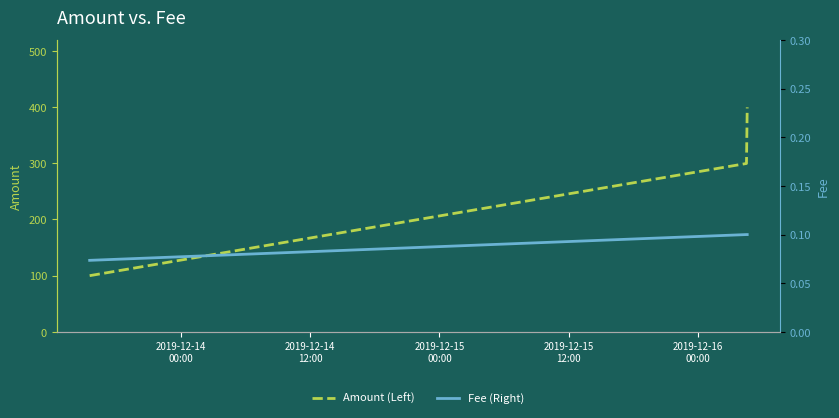

Reading left to right, transcribe all the data shown in this chart.

Amount (Left): 100.0	299.7	399.6
Fee (Right): 0.1	0.1	0.1